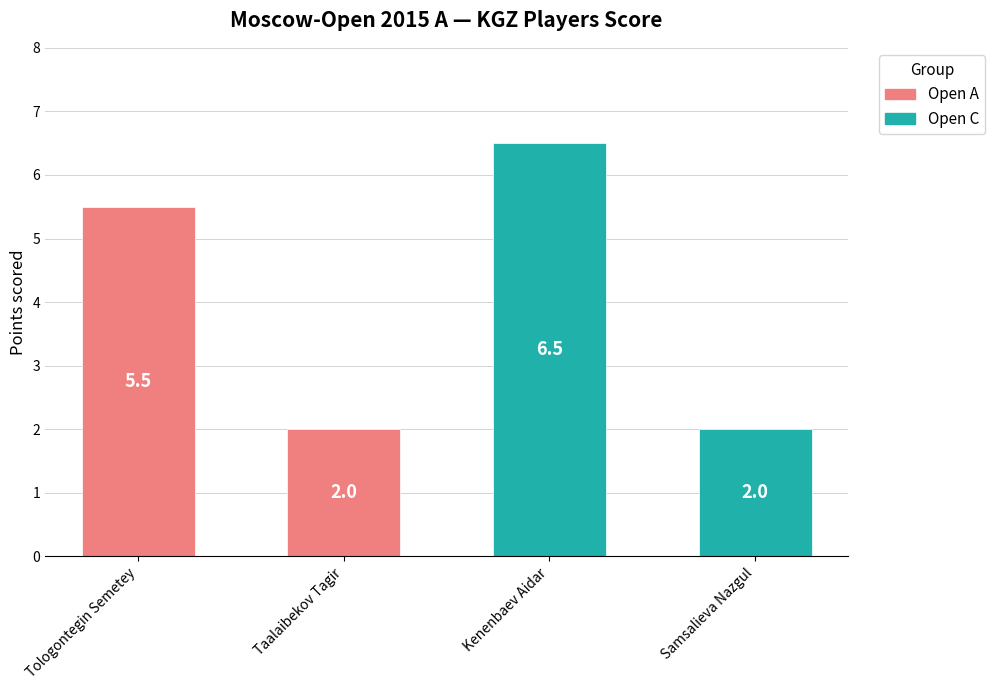

How many values are between 2 and 6?

3